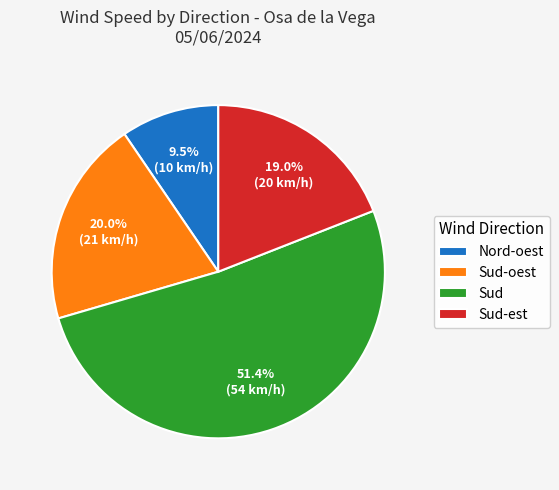

To the nearest percent, what is the combined percentage of Sud and Sud-oest?

71%